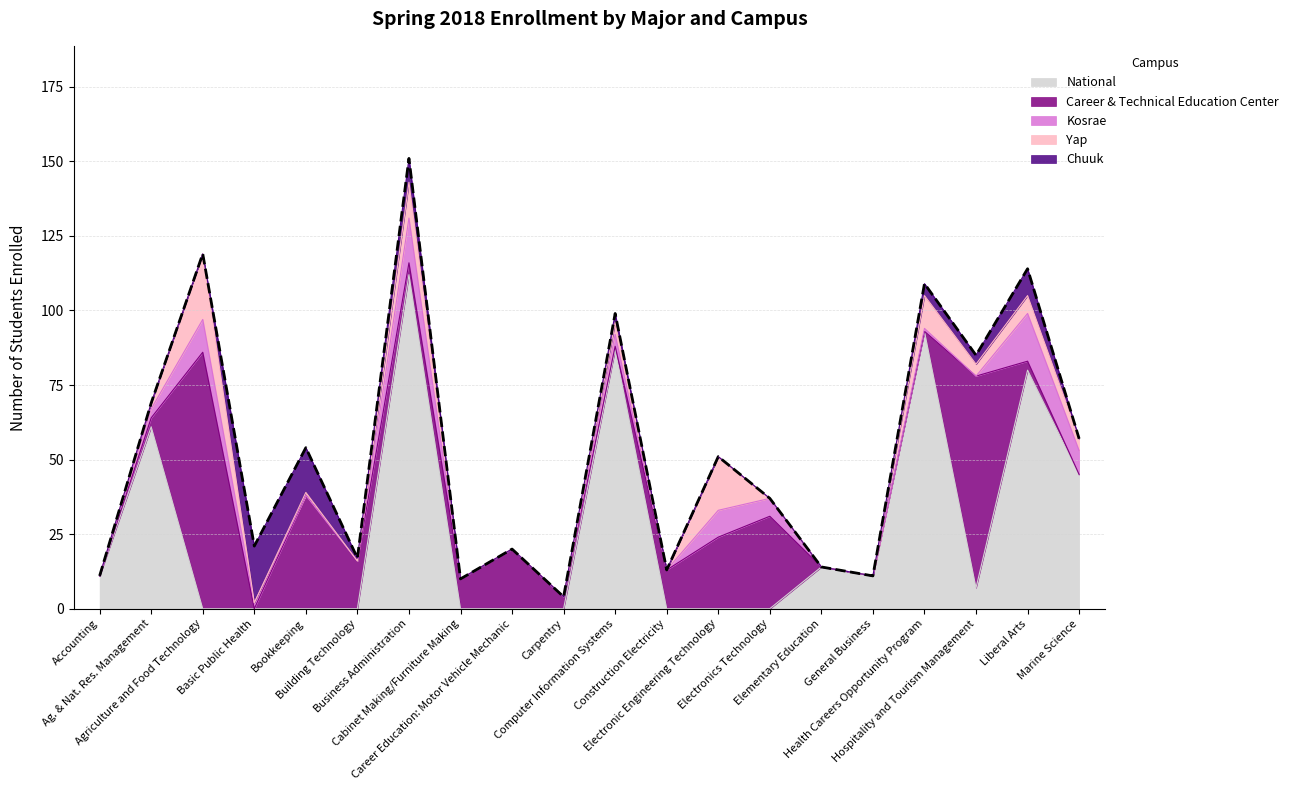

Which series has the largest range (max minus min)?

National